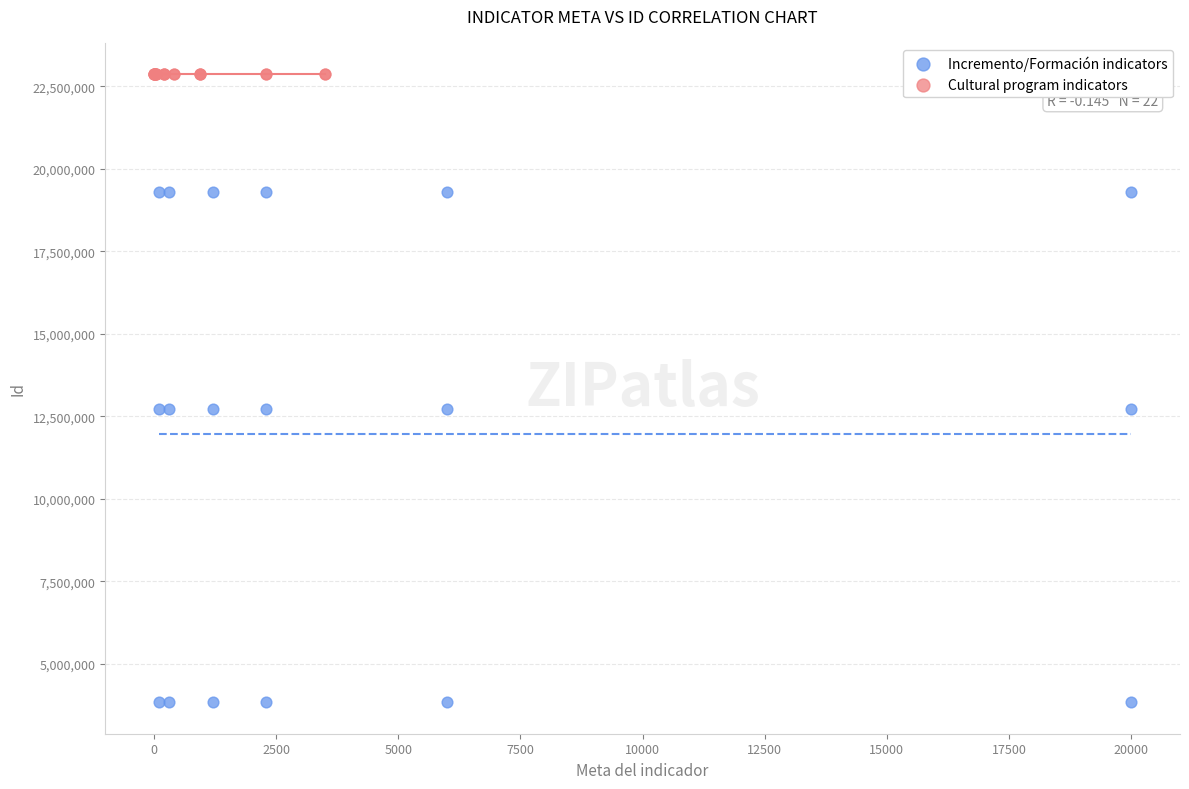

Which series has the largest Y range (max minus min)?

Incremento/Formación indicators